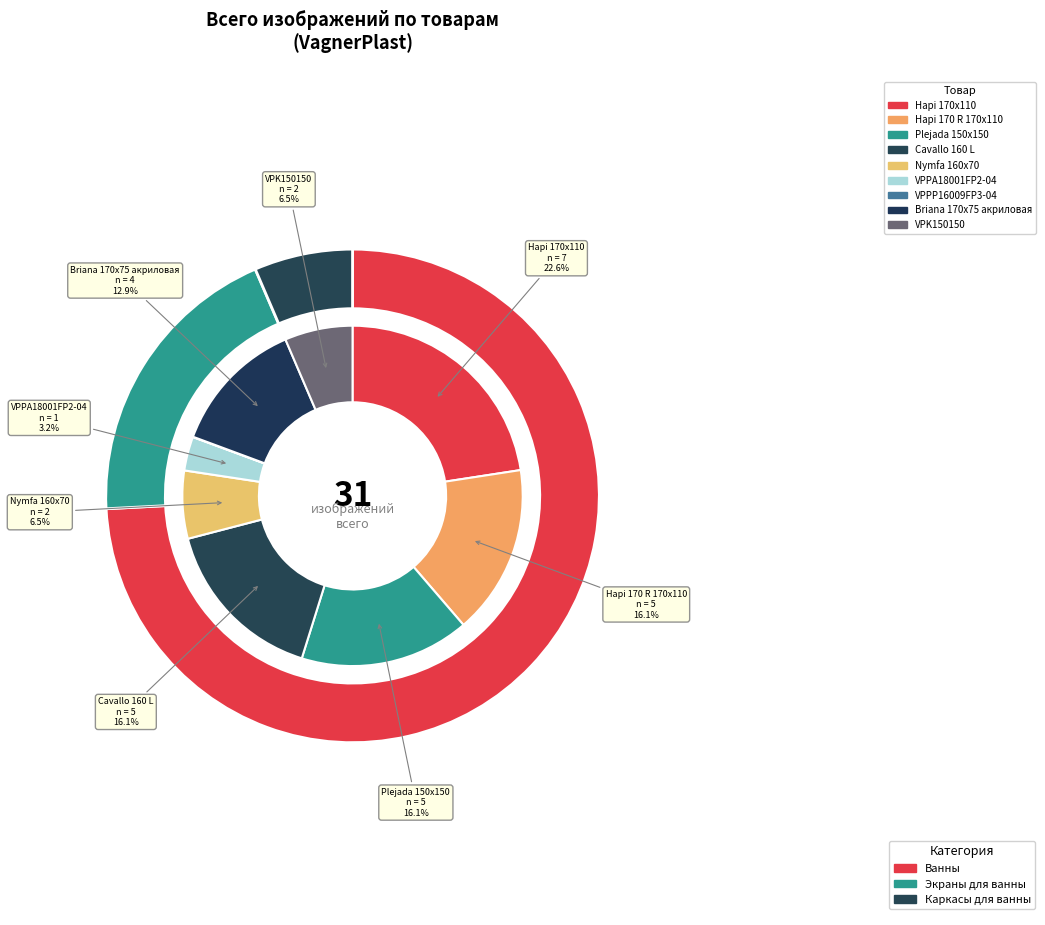

Count the number of slices in the pie.

9